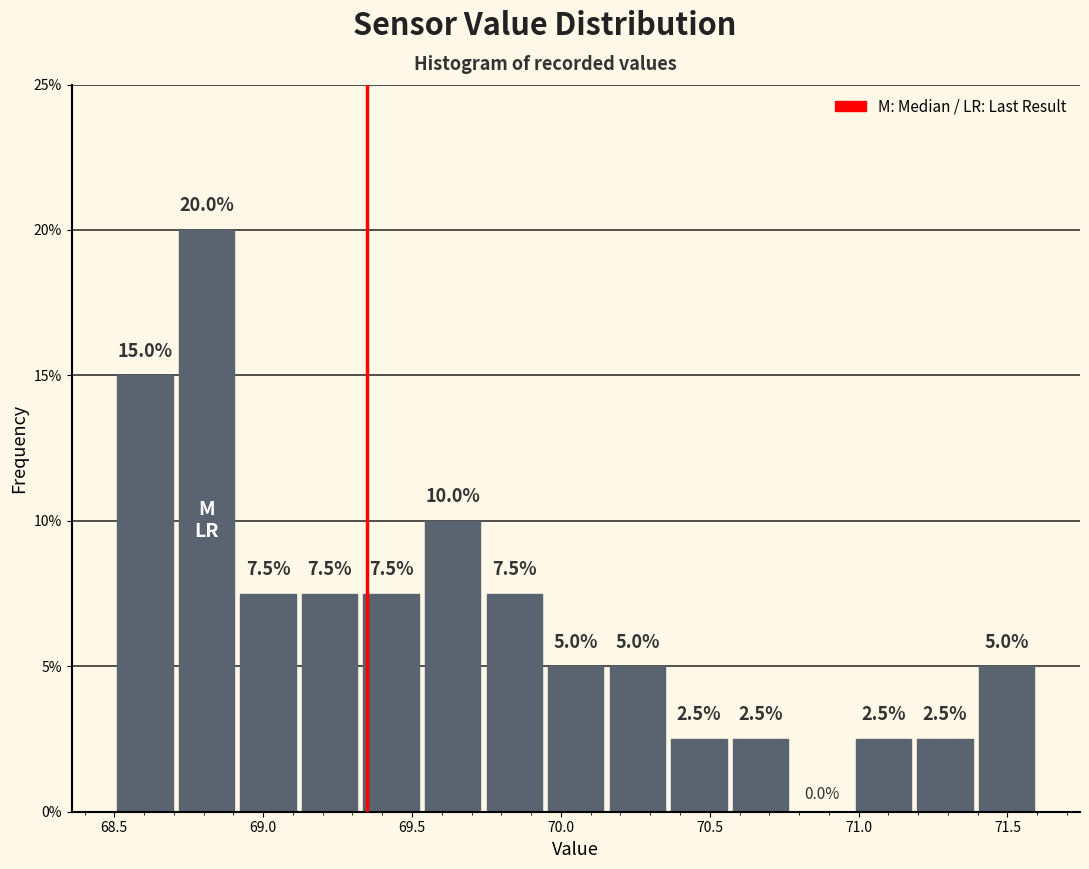

Over which range of the x-axis is the bar tallest?

68.70 to 68.90